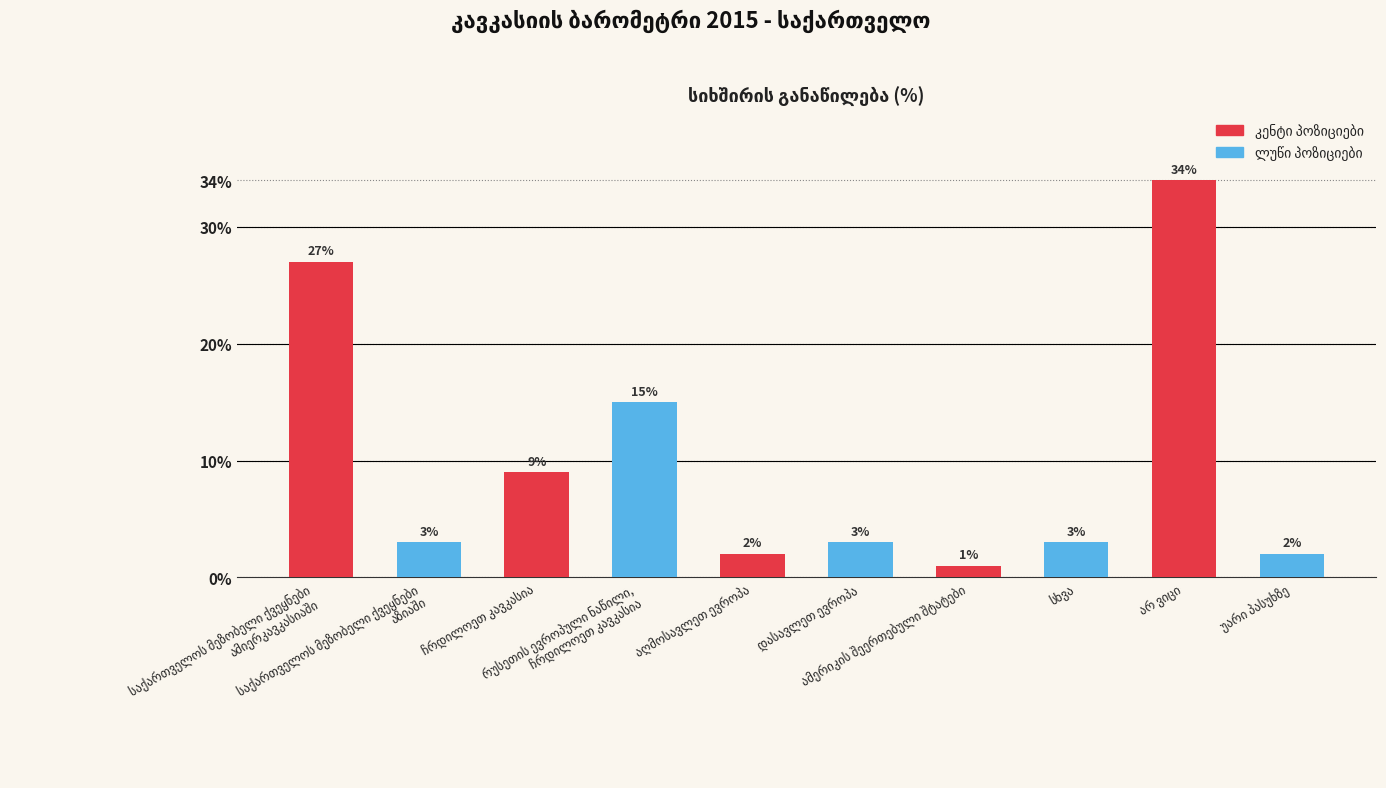

What is the sum of all values?

99